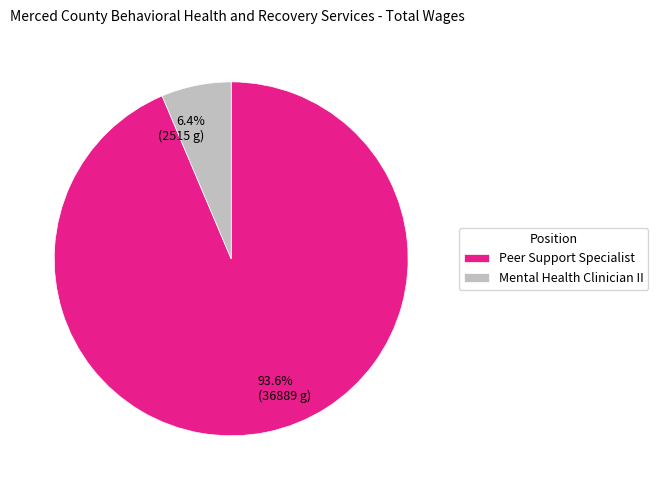

Is it true that Mental Health Clinician II is 17% of the pie?

False